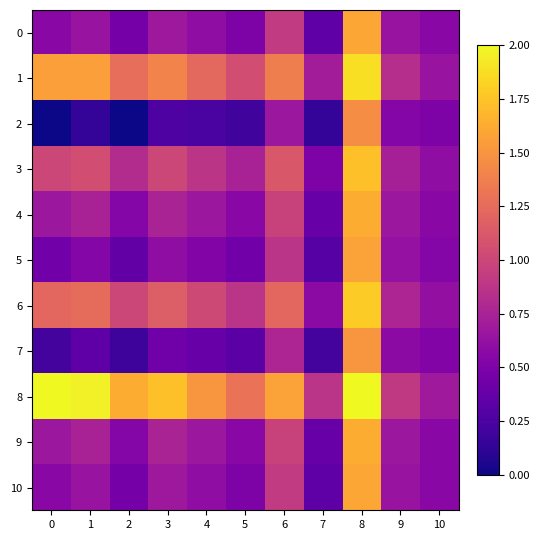

What is the difference between the highest and lowest values at 9?

981.8